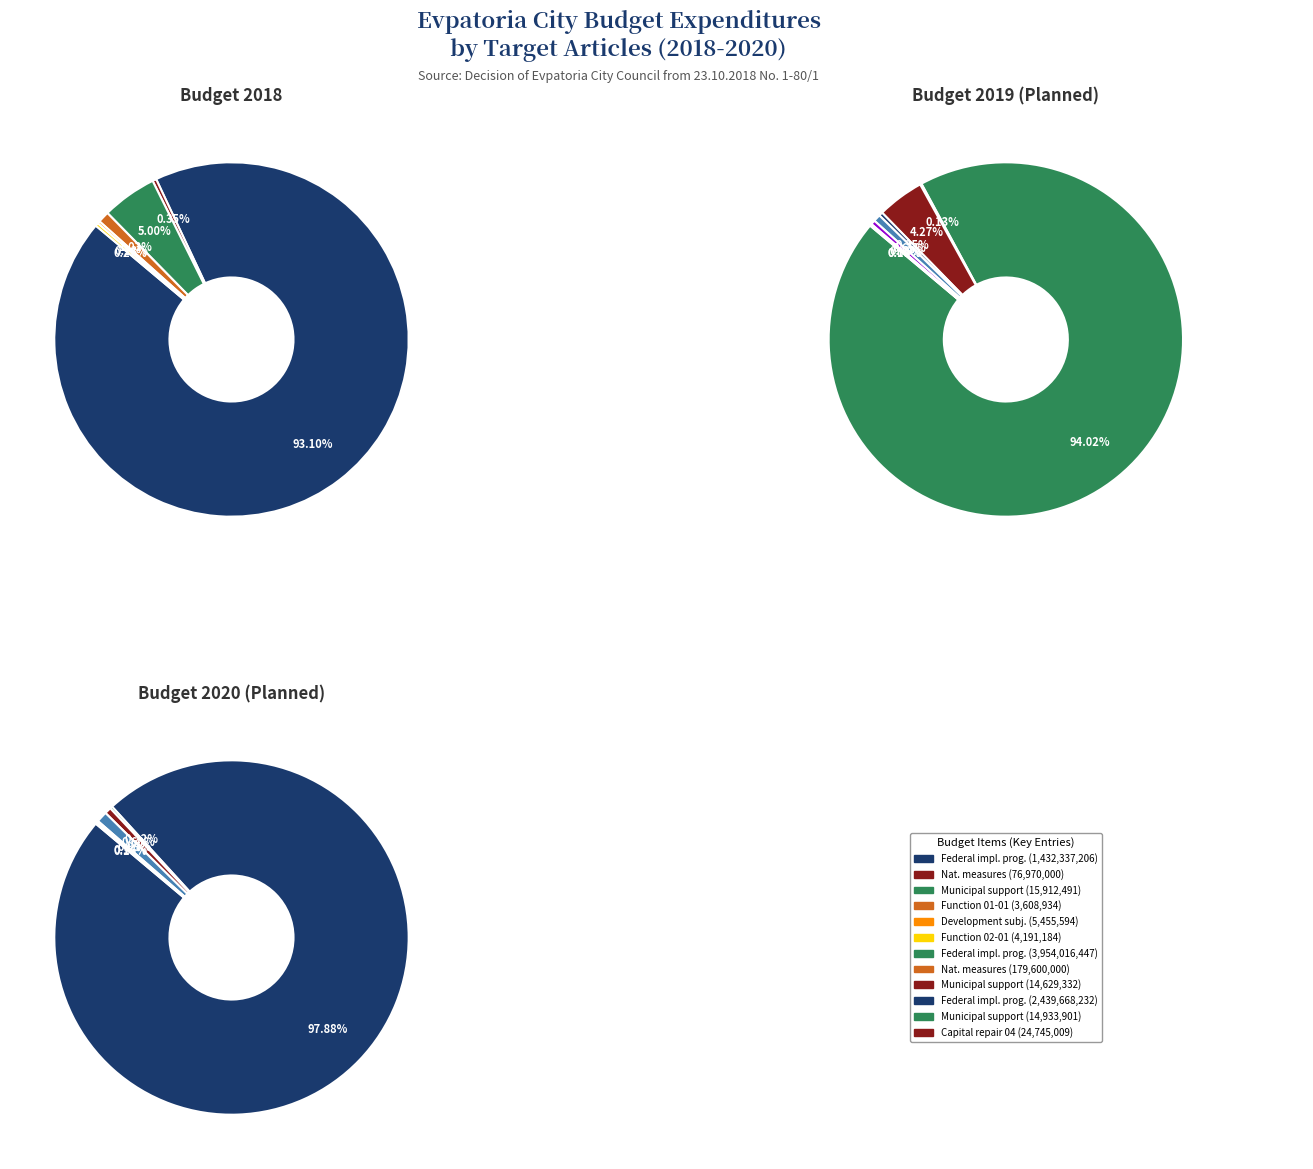

To the nearest percent, what is the average slice percentage?

12%